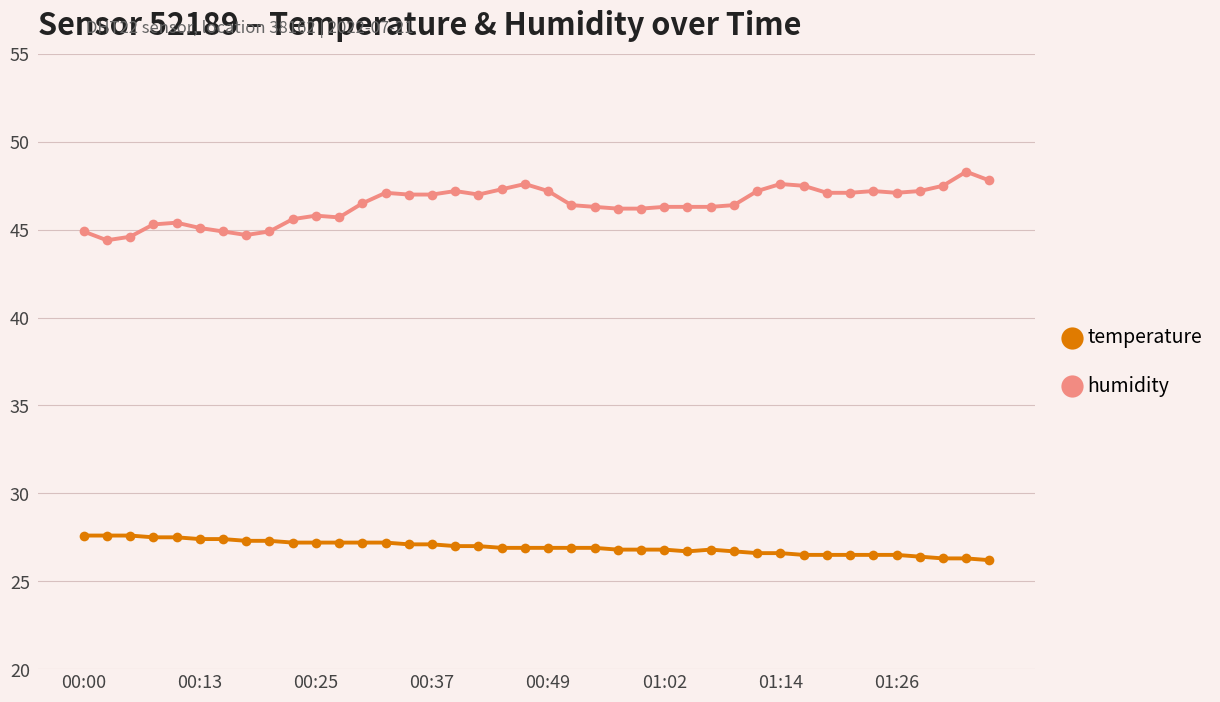

True or false: humidity has more than 1 points higher than both neighbors.

True